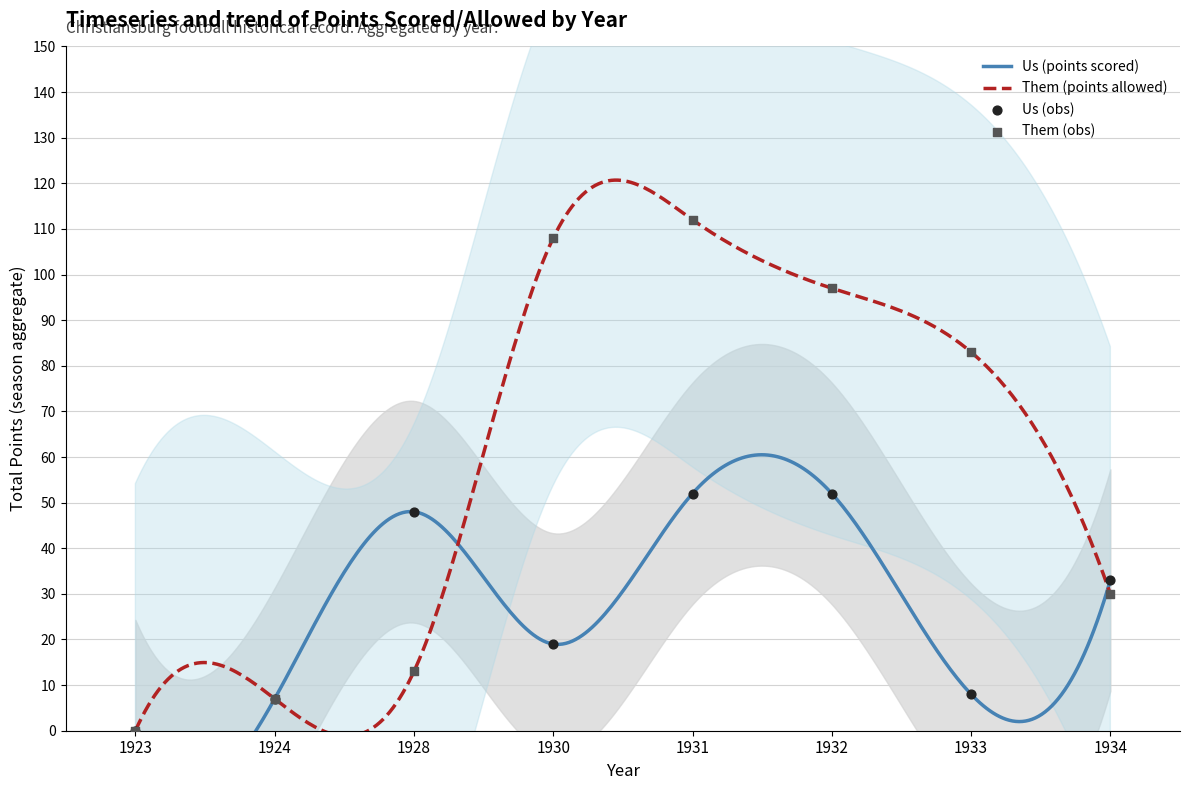

Which series has the largest total across all categories?

Them